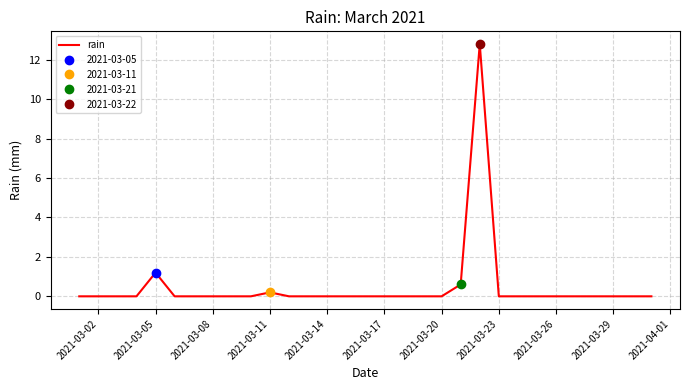

At which label is rain closest to 6?

2021-03-05